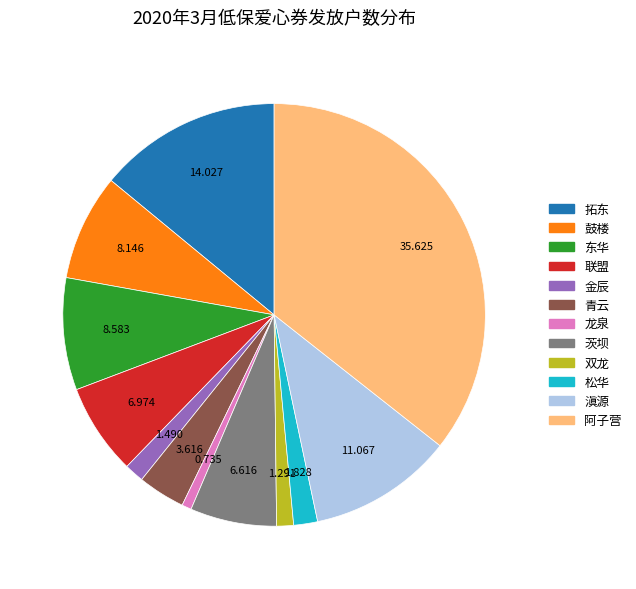

Count the number of slices in the pie.

12